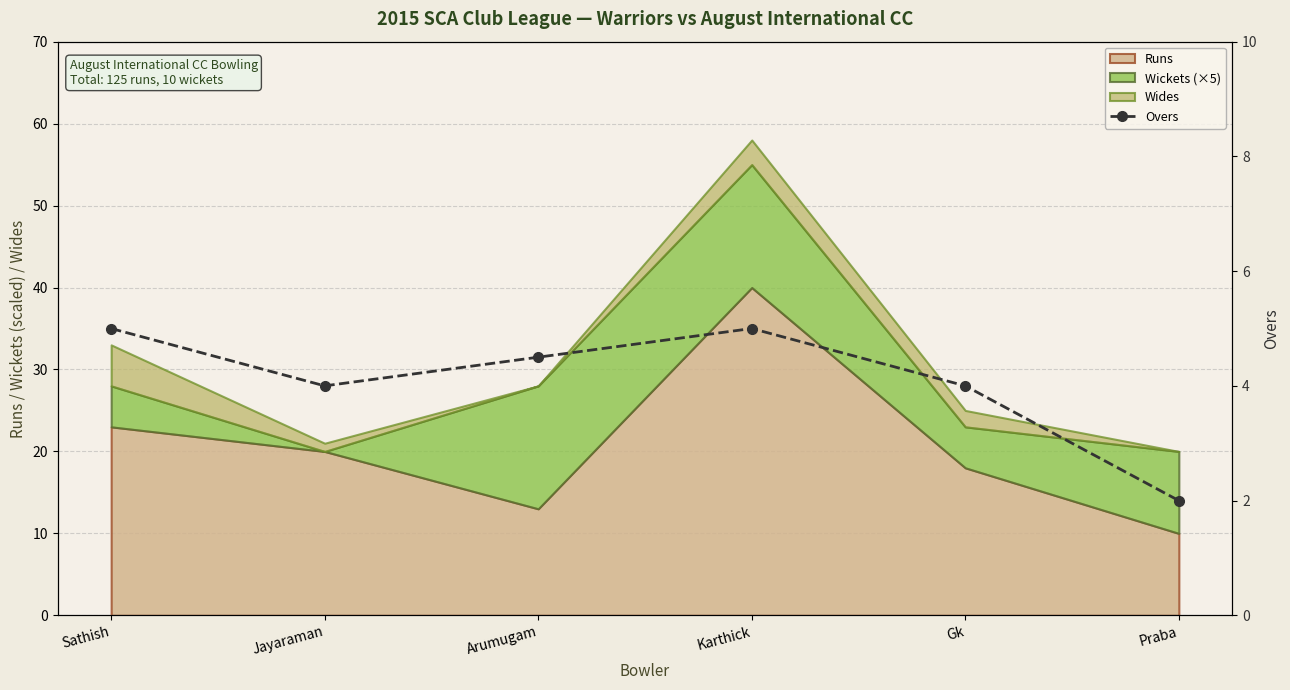

What is the difference between the maximum and minimum values?

3.0